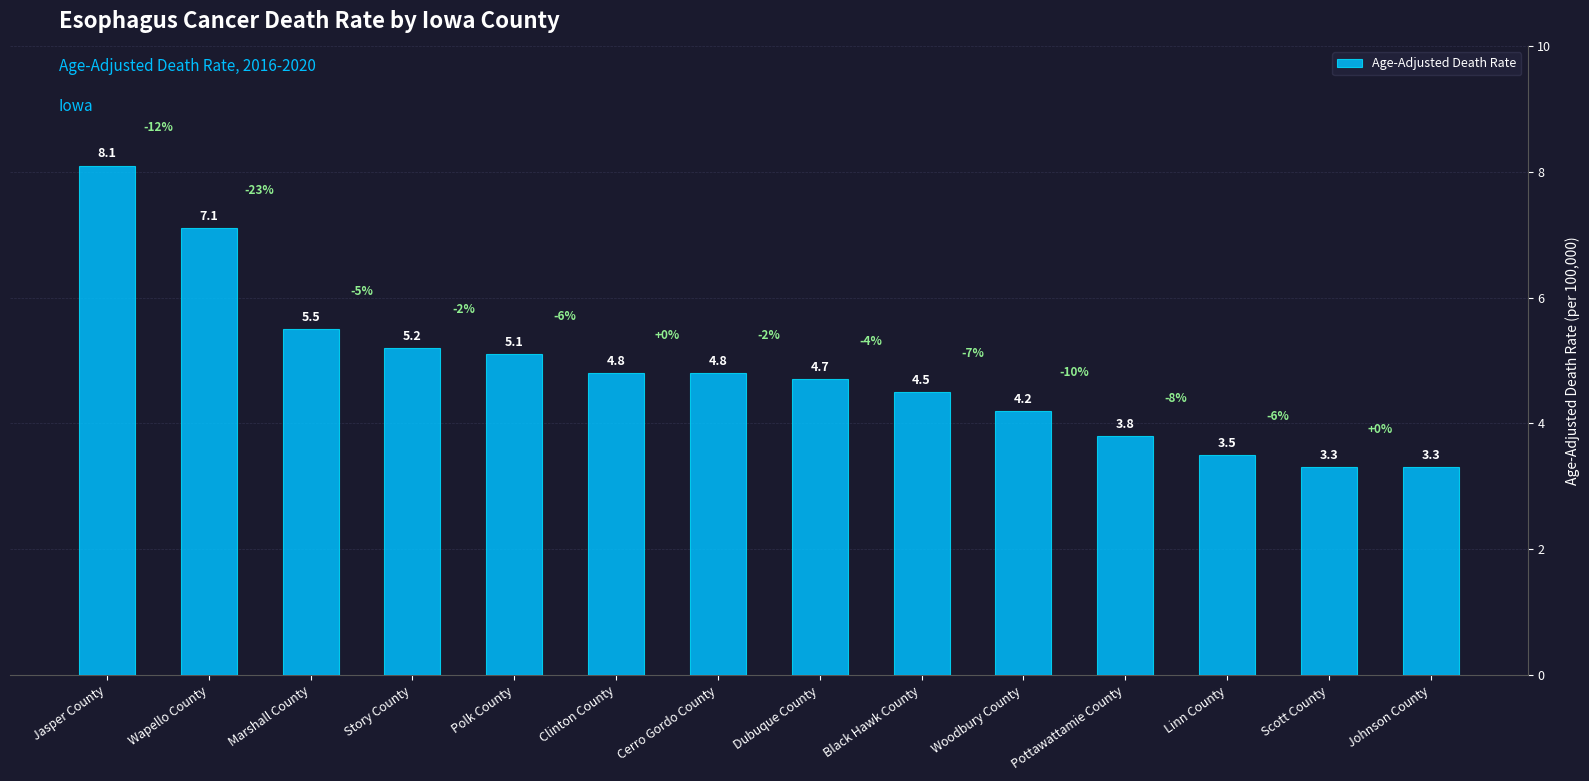

Which has a higher value, Marshall County or Jasper County?

Jasper County